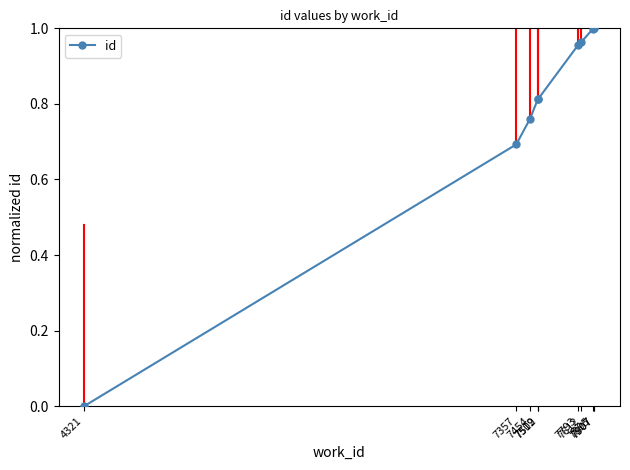

What is the value of the 7th point from the left?

1.0